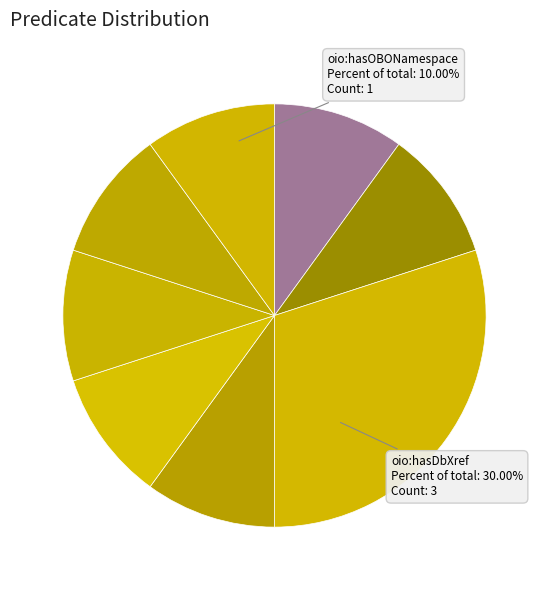

How many segments does this pie chart have?

8